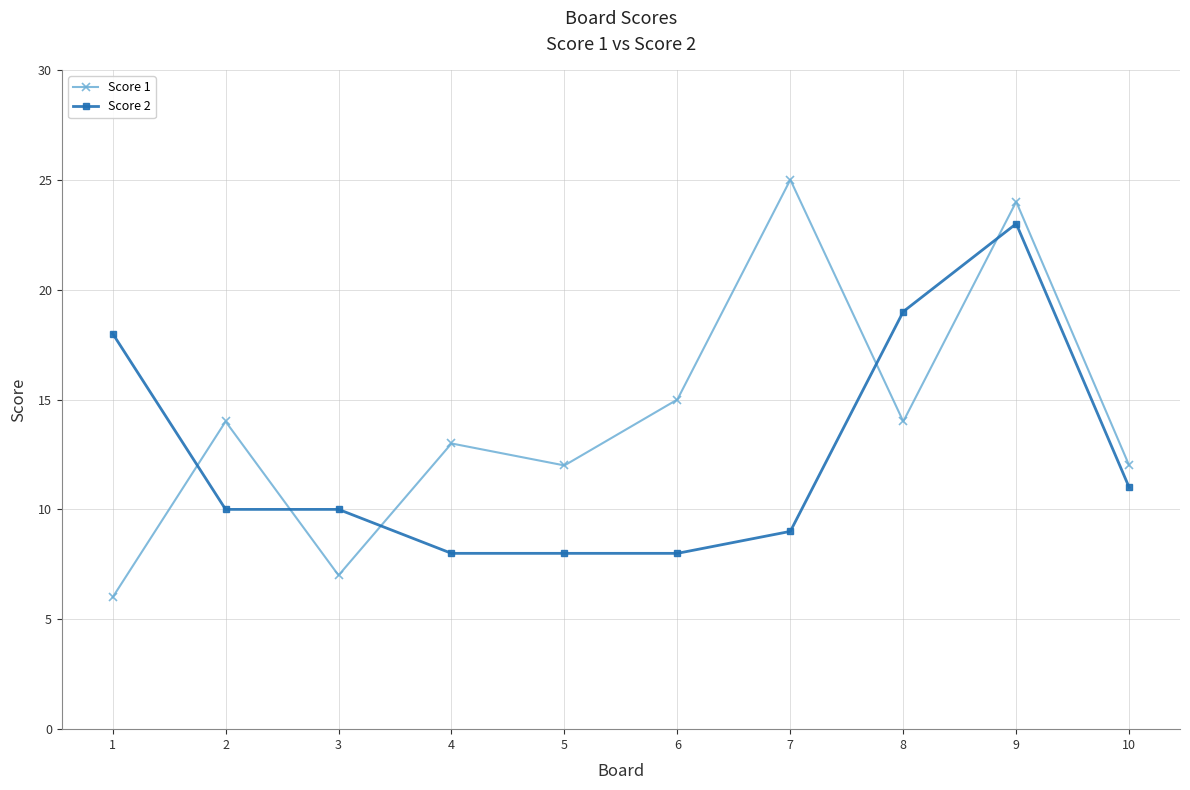

How many data points in Score 1 are less than 14?

5